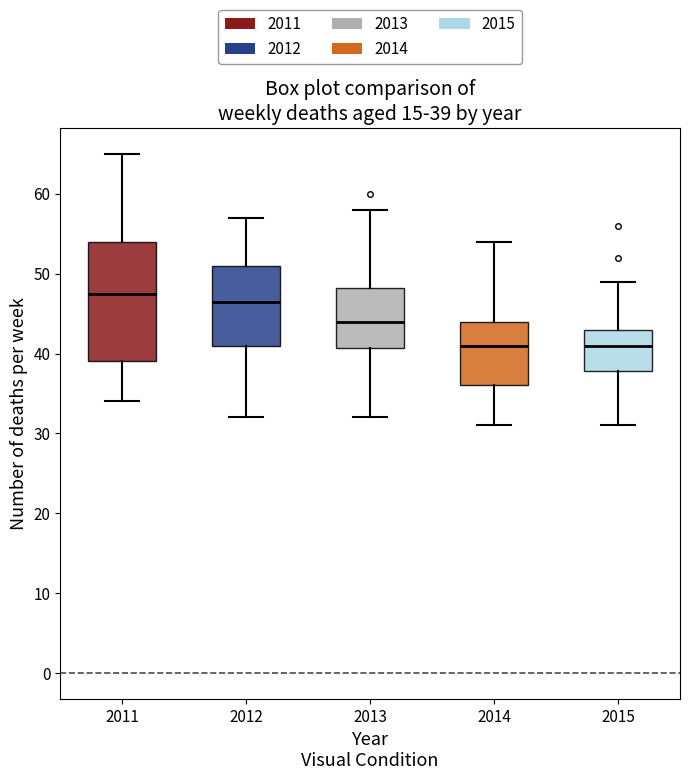

Which box is the tallest, from its lower edge to its upper edge?

2011